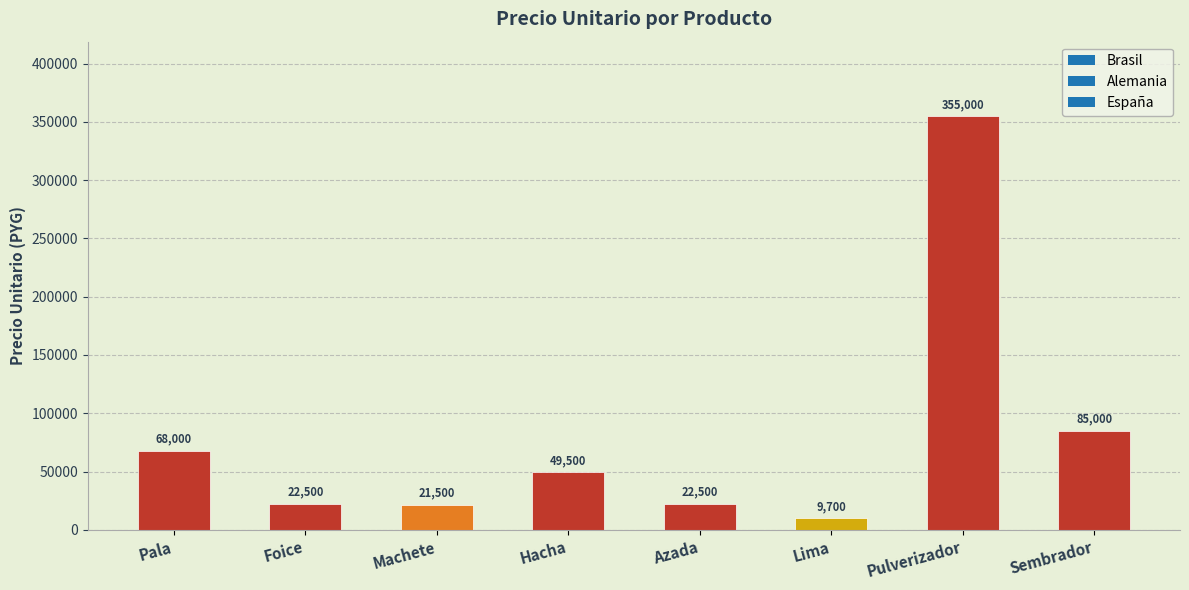

At which label is the value closest to 182350?

Sembrador